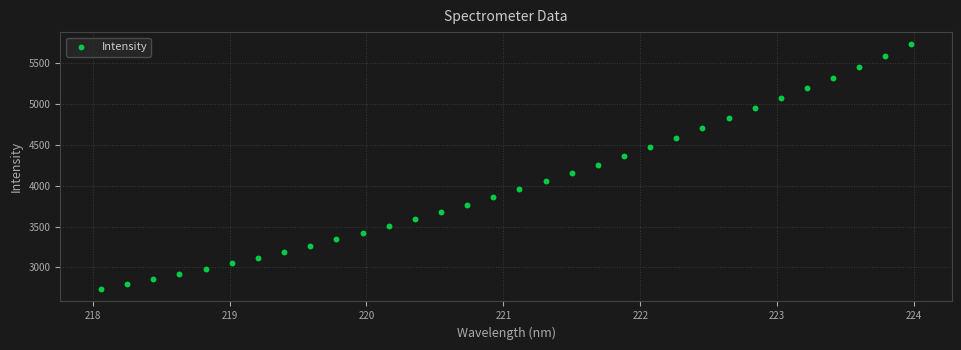

What is the range of X values (max minus min)?

5.9